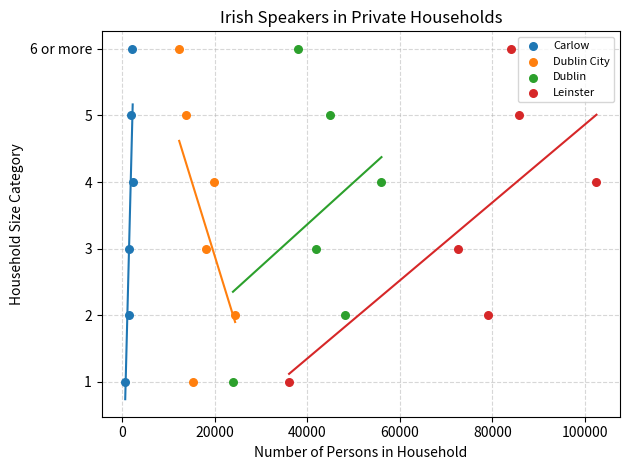

What are all the series names shown in the legend?

Carlow, Dublin City, Dublin, Leinster